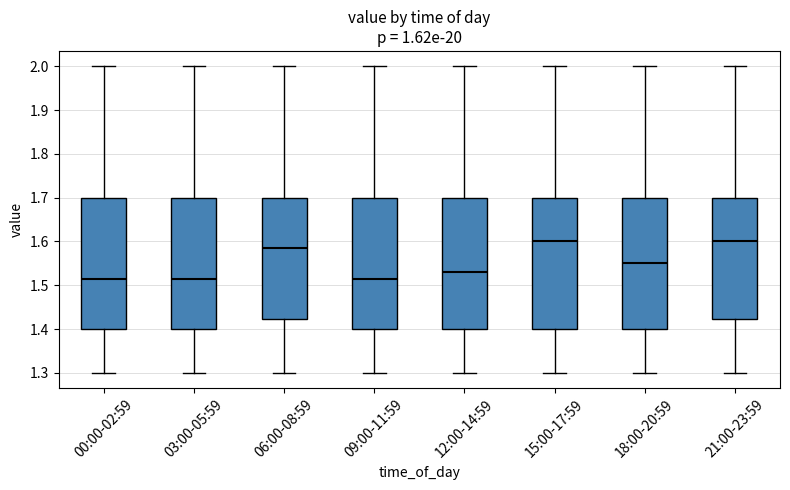

Reading left to right, read every box against the y-axis: the position of its median line, the range the box covers, and the ends of its whiskers. The values are not printed on the chart, so give them approximately, as read against the axis.

00:00-02:59: median 1.52, box 1.40 to 1.70, whiskers 1.30 to 2.00
03:00-05:59: median 1.52, box 1.40 to 1.70, whiskers 1.30 to 2.00
06:00-08:59: median 1.59, box 1.42 to 1.70, whiskers 1.30 to 2.00
09:00-11:59: median 1.52, box 1.40 to 1.70, whiskers 1.30 to 2.00
12:00-14:59: median 1.53, box 1.40 to 1.70, whiskers 1.30 to 2.00
15:00-17:59: median 1.60, box 1.40 to 1.70, whiskers 1.30 to 2.00
18:00-20:59: median 1.55, box 1.40 to 1.70, whiskers 1.30 to 2.00
21:00-23:59: median 1.60, box 1.42 to 1.70, whiskers 1.30 to 2.00